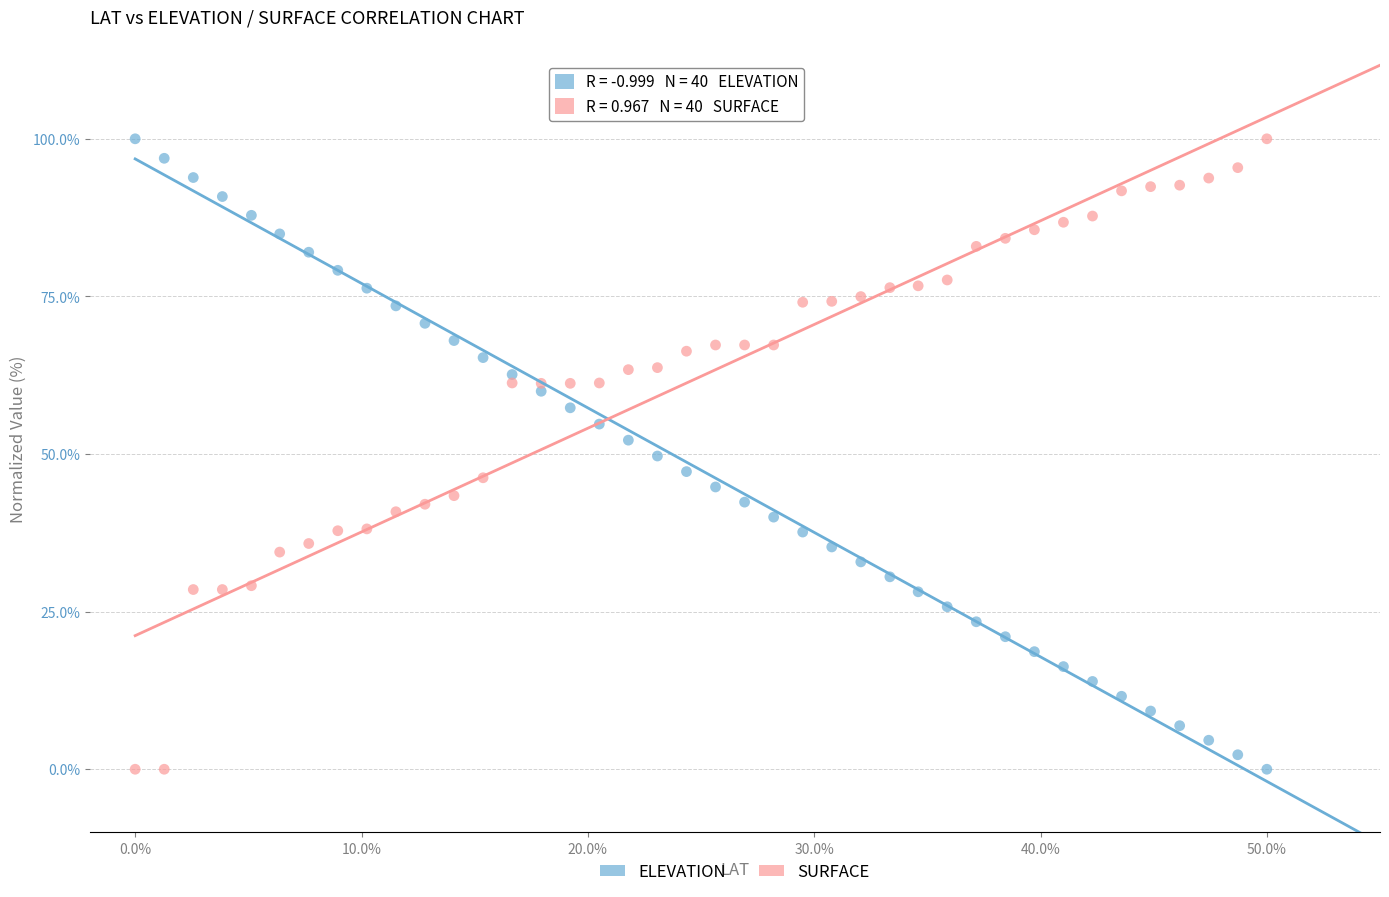

What are all the series names shown in the legend?

ELEVATION, SURFACE